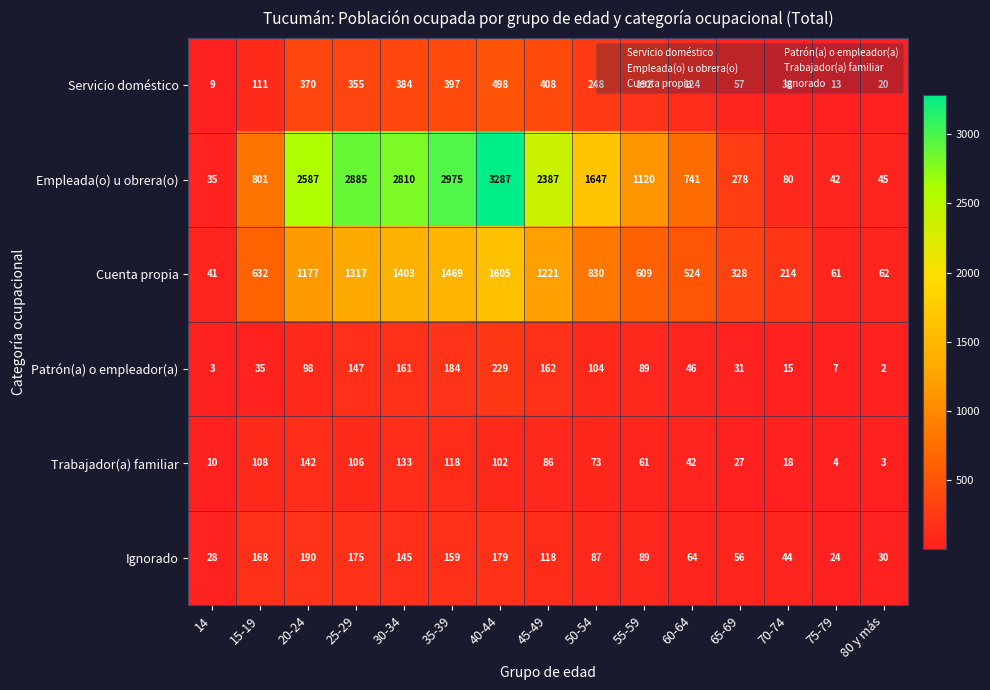

The Ignorado series shows 168 at 15-19. True or false?

True